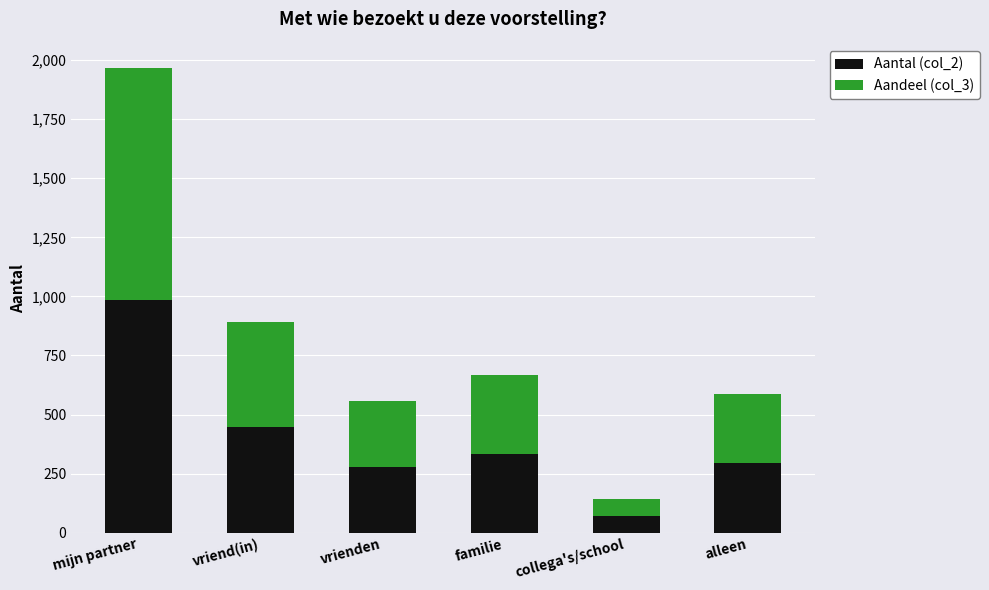

Reading left to right, transcribe the values for Aantal (col_2).

mijn partner=984	vriend(in)=445	vrienden=278	familie=334	collega's/school=72	alleen=294